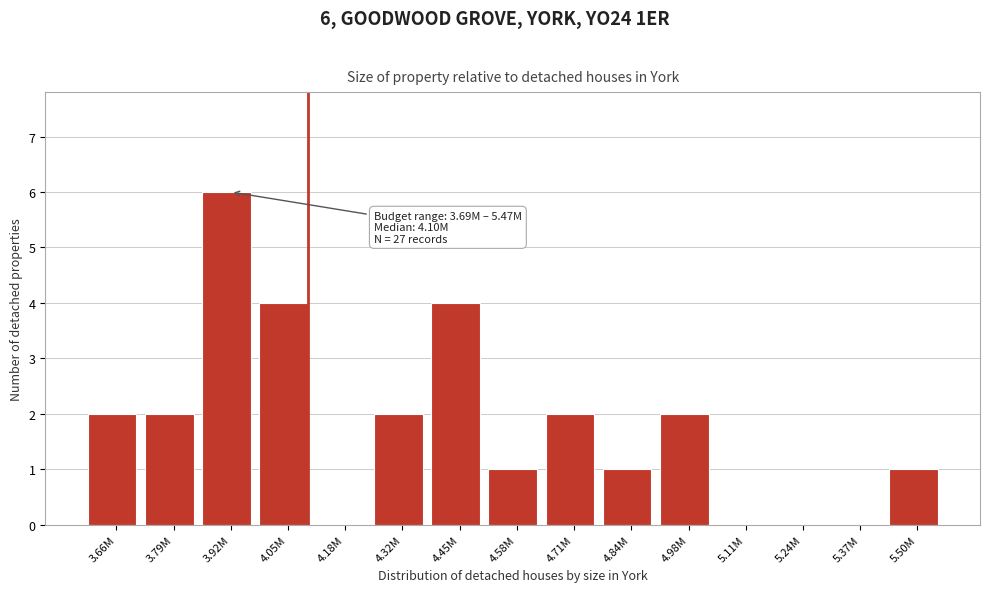

Reading left to right, transcribe all the data shown in this chart.

3.66M=2	3.79M=2	3.92M=6	4.05M=4	4.18M=0	4.32M=2	4.45M=4	4.58M=1	4.71M=2	4.84M=1	4.98M=2	5.11M=0	5.24M=0	5.37M=0	5.50M=1